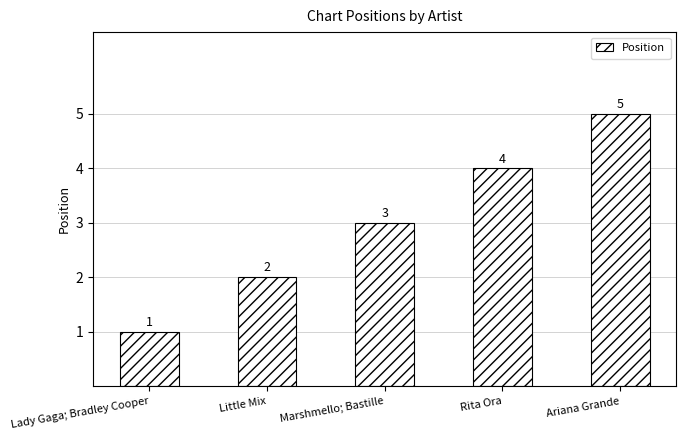

How many categories are shown in the chart?

5